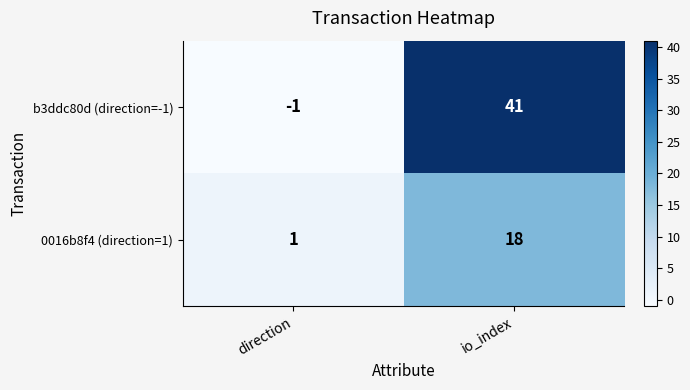

Reading right to left, list all the values displayed in this chart.

b3ddc80d (direction=-1): 41	-1
0016b8f4 (direction=1): 18	1